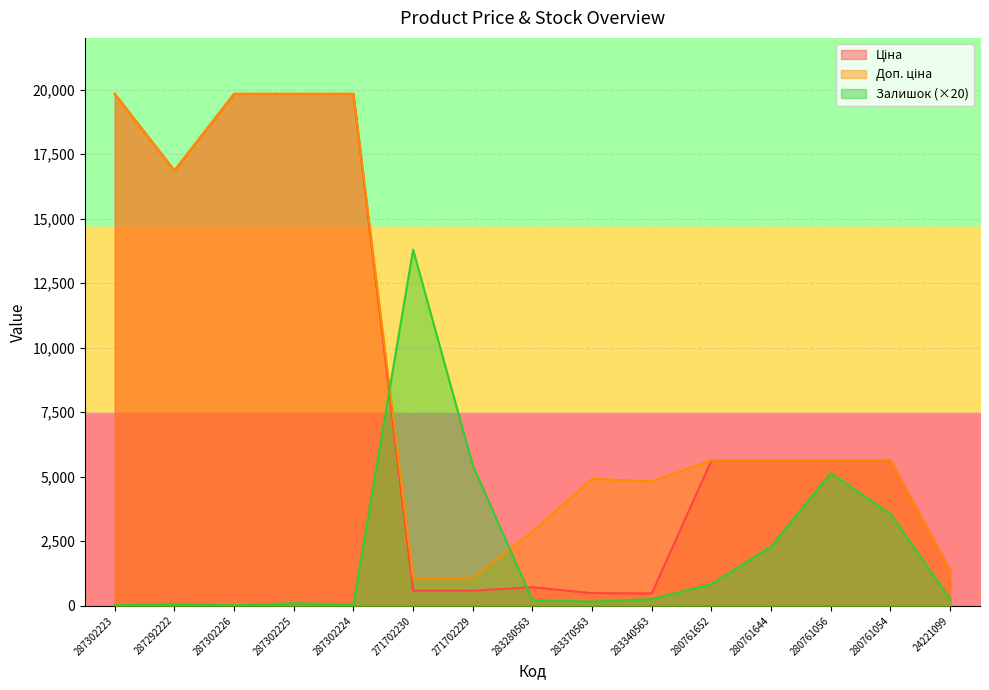

What is the label of the 15th point from the left?

24221099